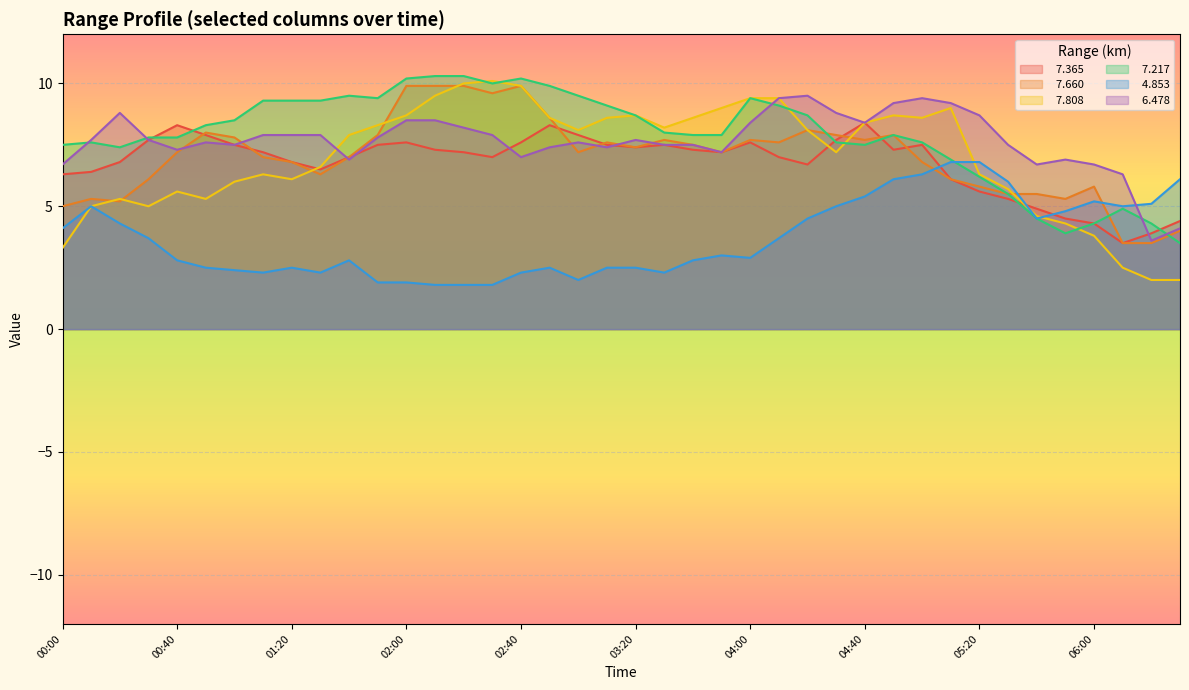

Which series has the largest total across all categories?

  7.217